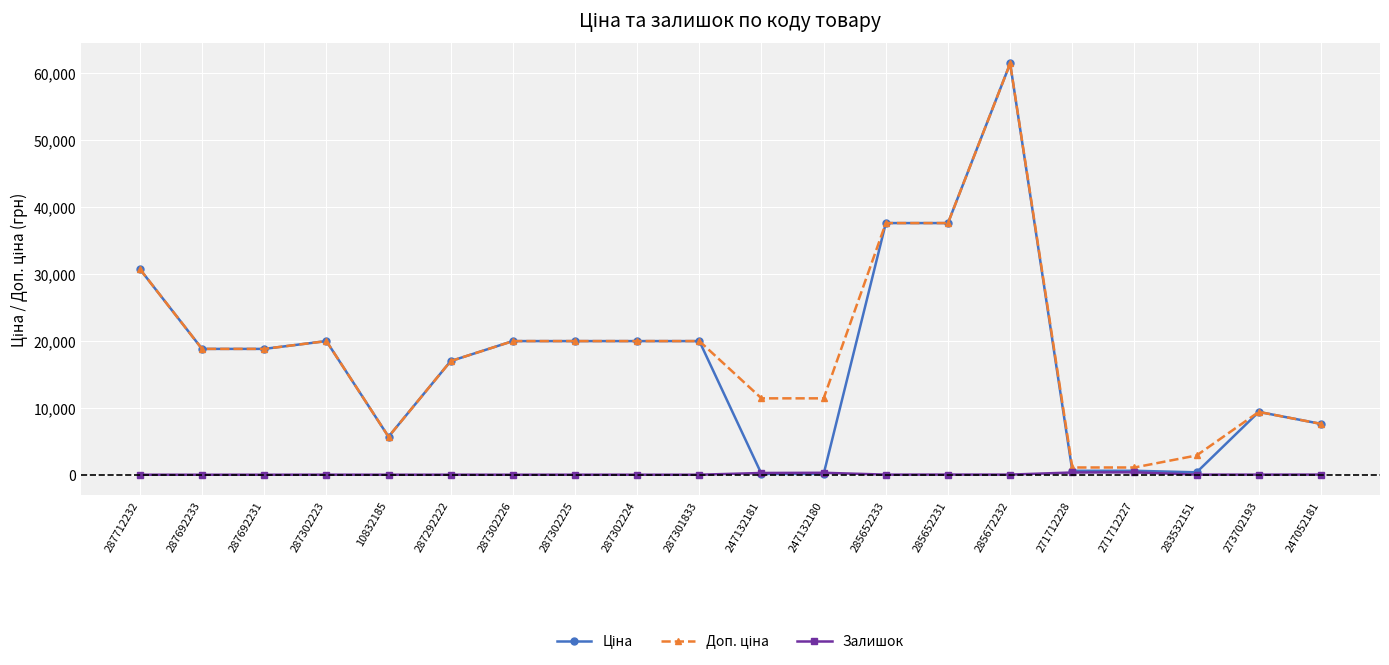

At which category does the chart reach its peak across all series?

285672232